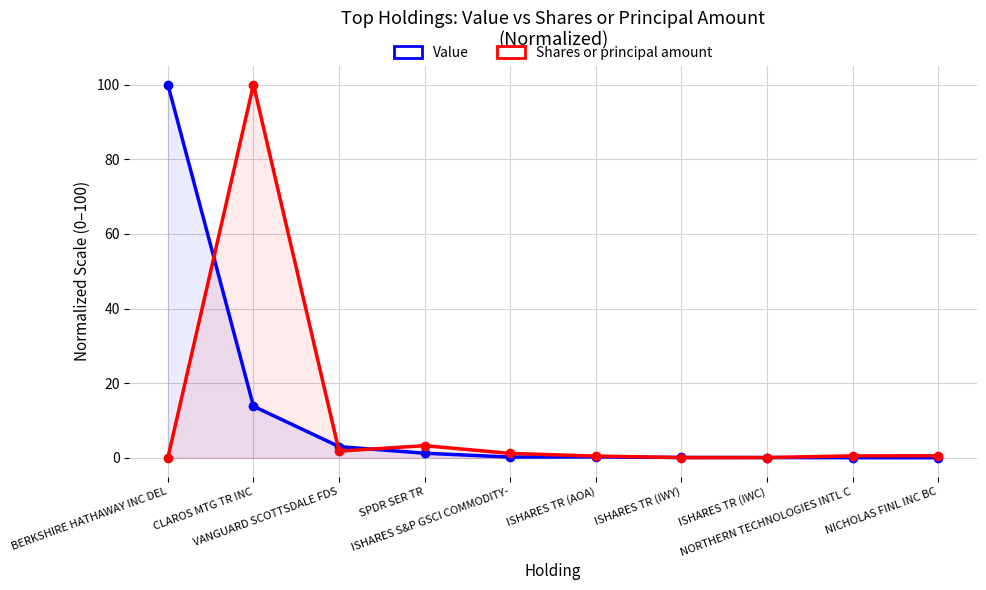

True or false: Value has more than 1 interior local peaks.

False